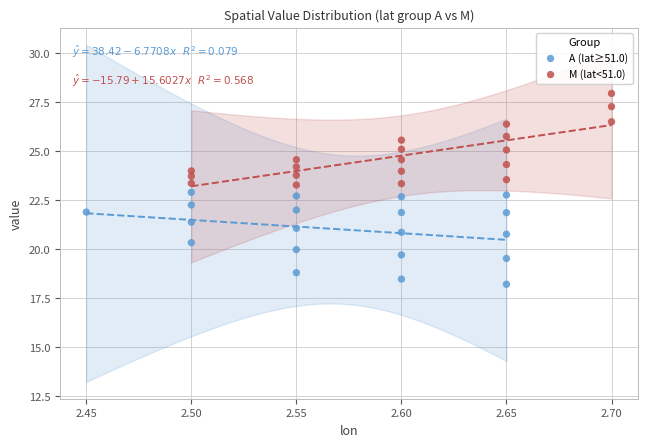

Which series contains the lowest Y value?

A (lat≥51.0)